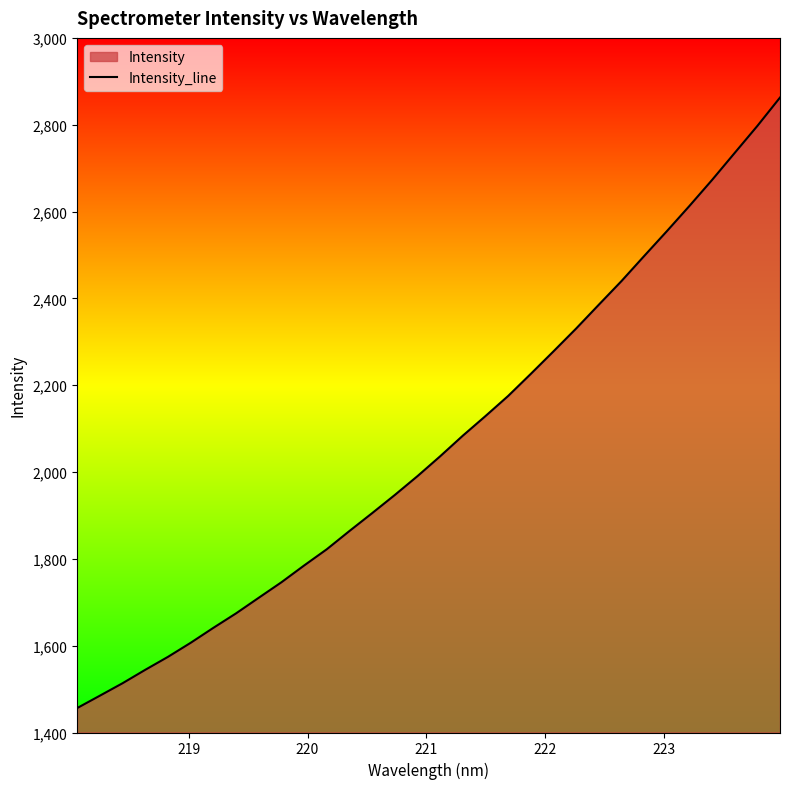

What is the difference between the maximum and minimum values?

1406.3